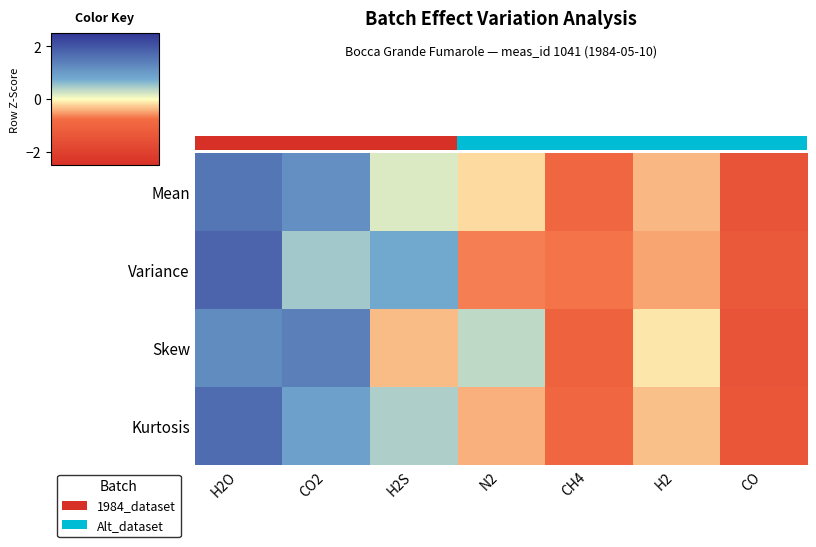

What is the difference between the highest and lowest values at CH4?

0.3